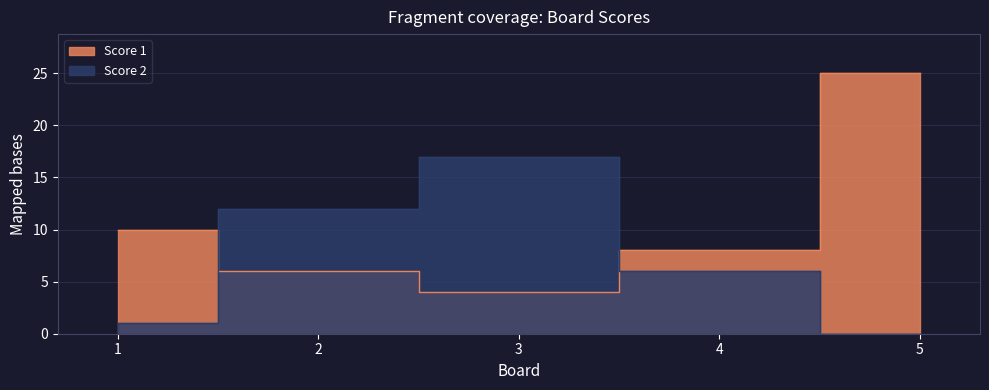

List the labels in order of Score 1 value, largest first.

5, 1, 4, 2, 3